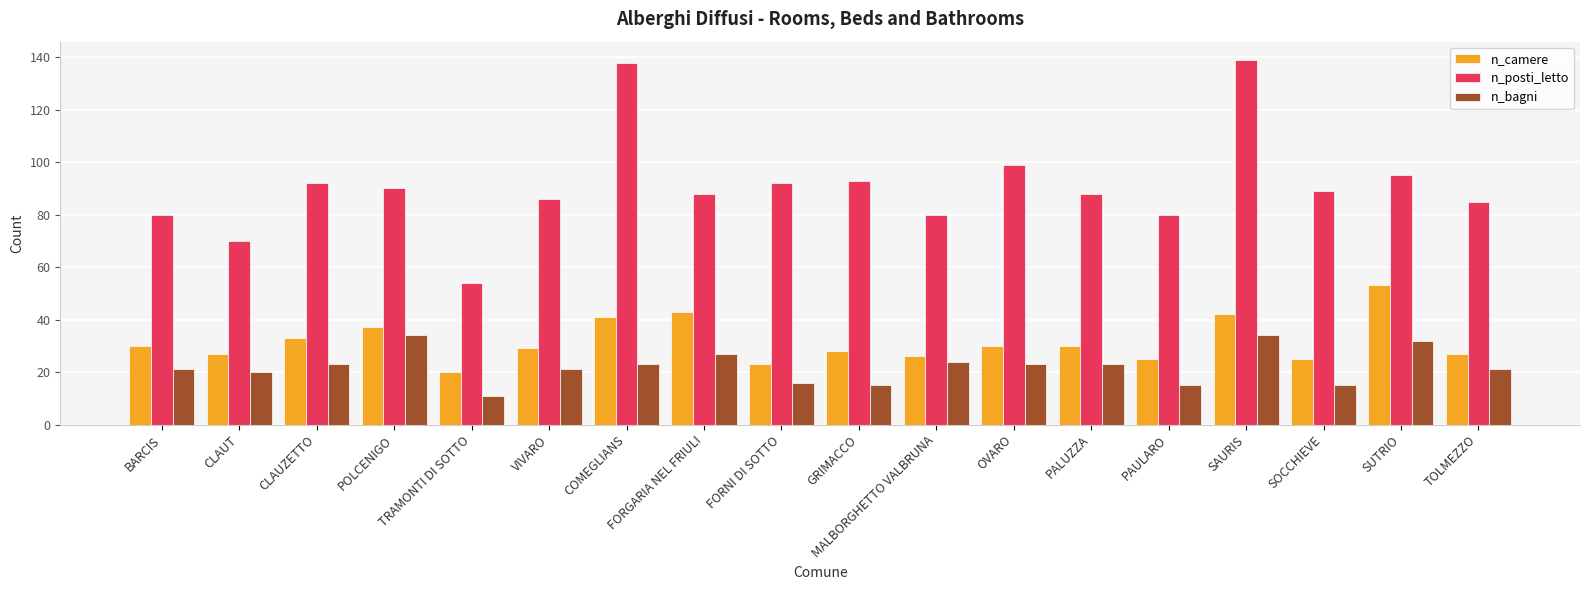

What is the difference between the highest and lowest values at CLAUT?

50